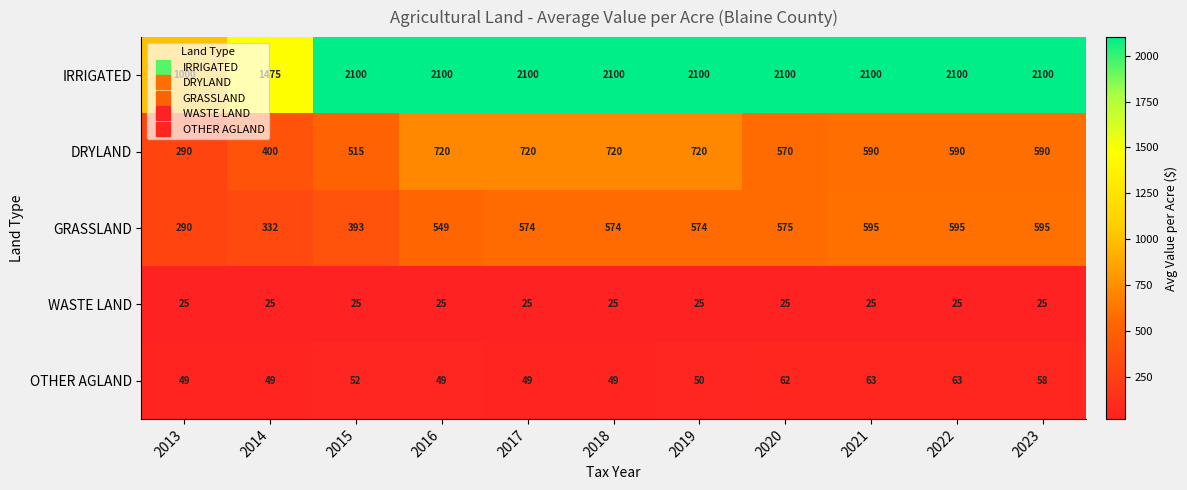

What is the total value across all series at 2013?

1654